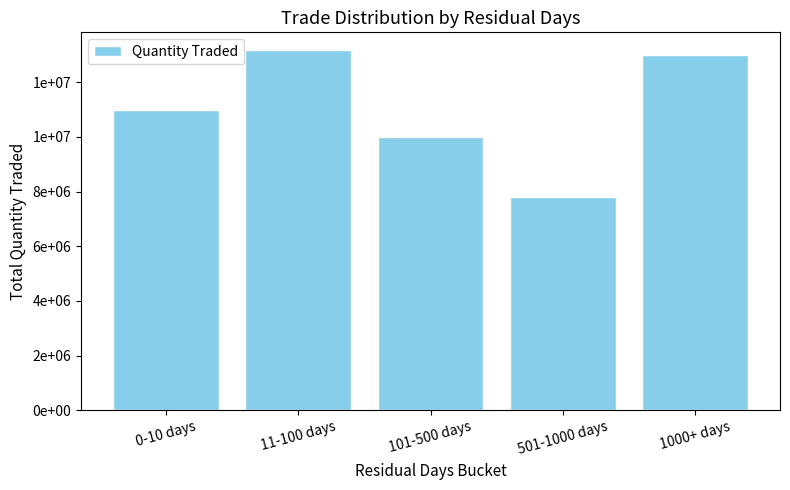

What is the difference between the maximum and minimum values?

5366000